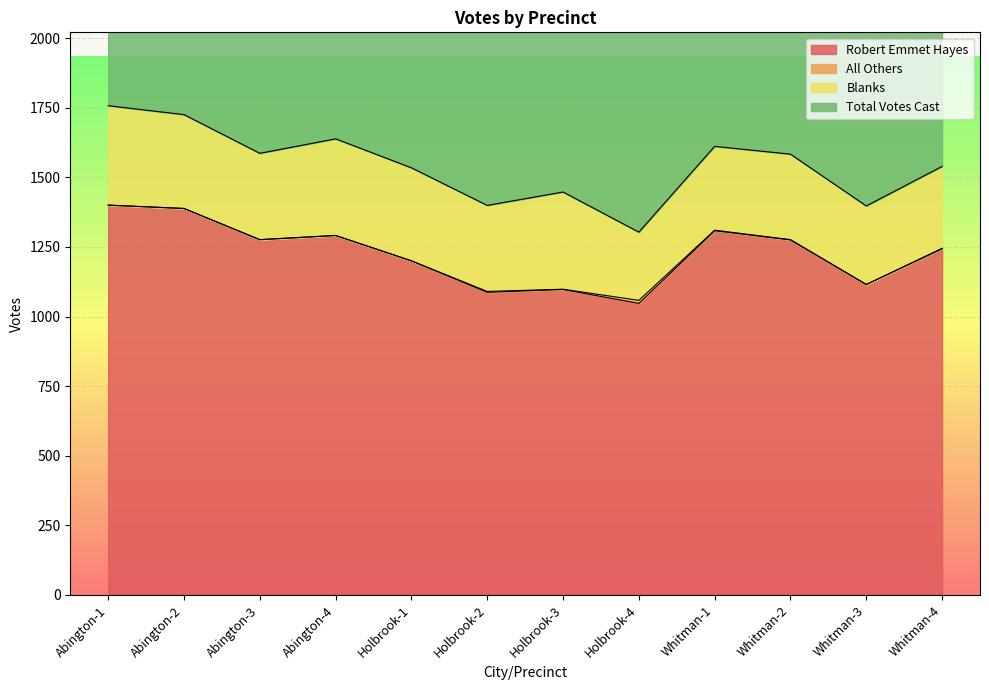

What is the sum of all Total Votes Cast values?

18519